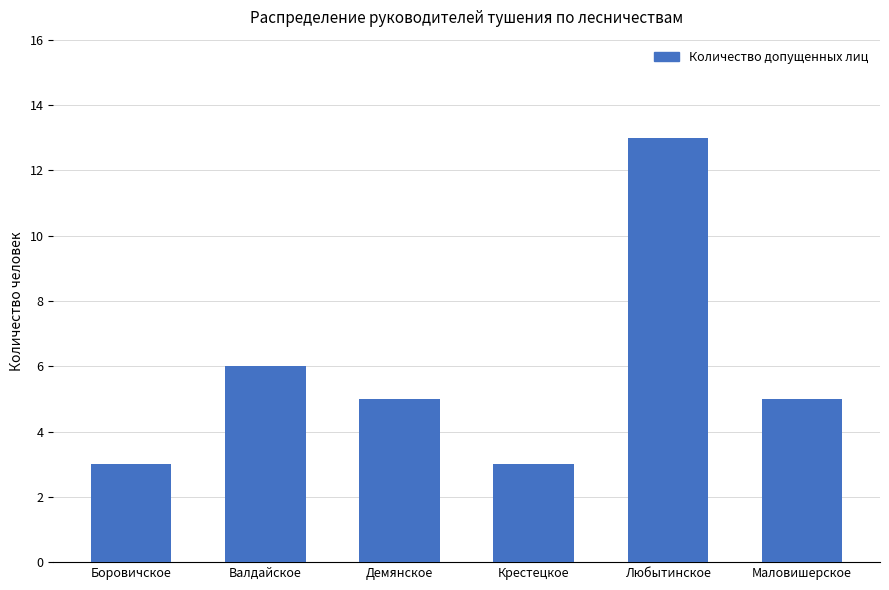

What is the sum of all values?

35